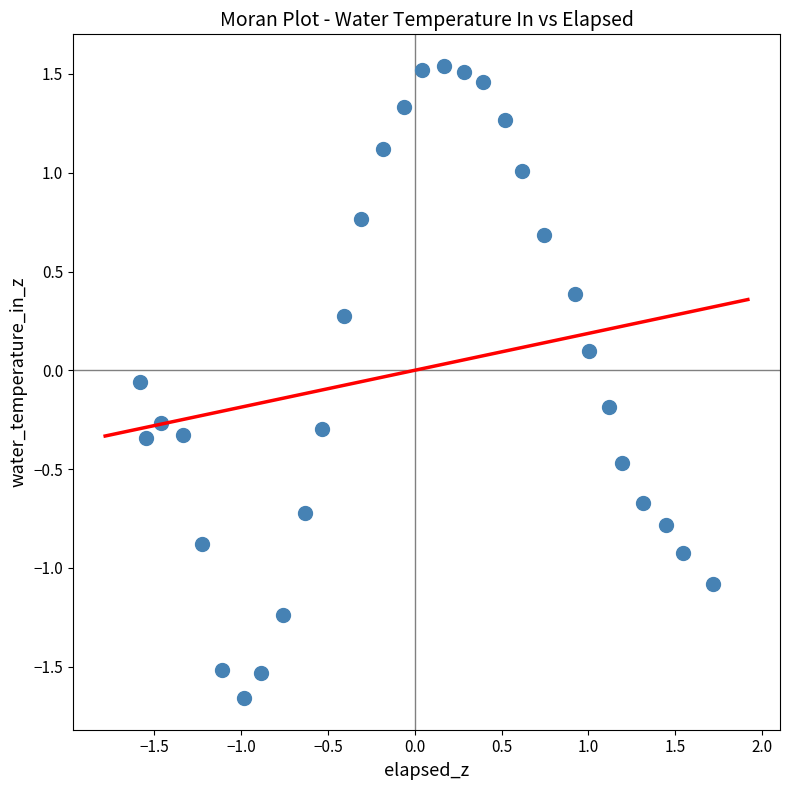

What is the range of X values (max minus min)?

3.3